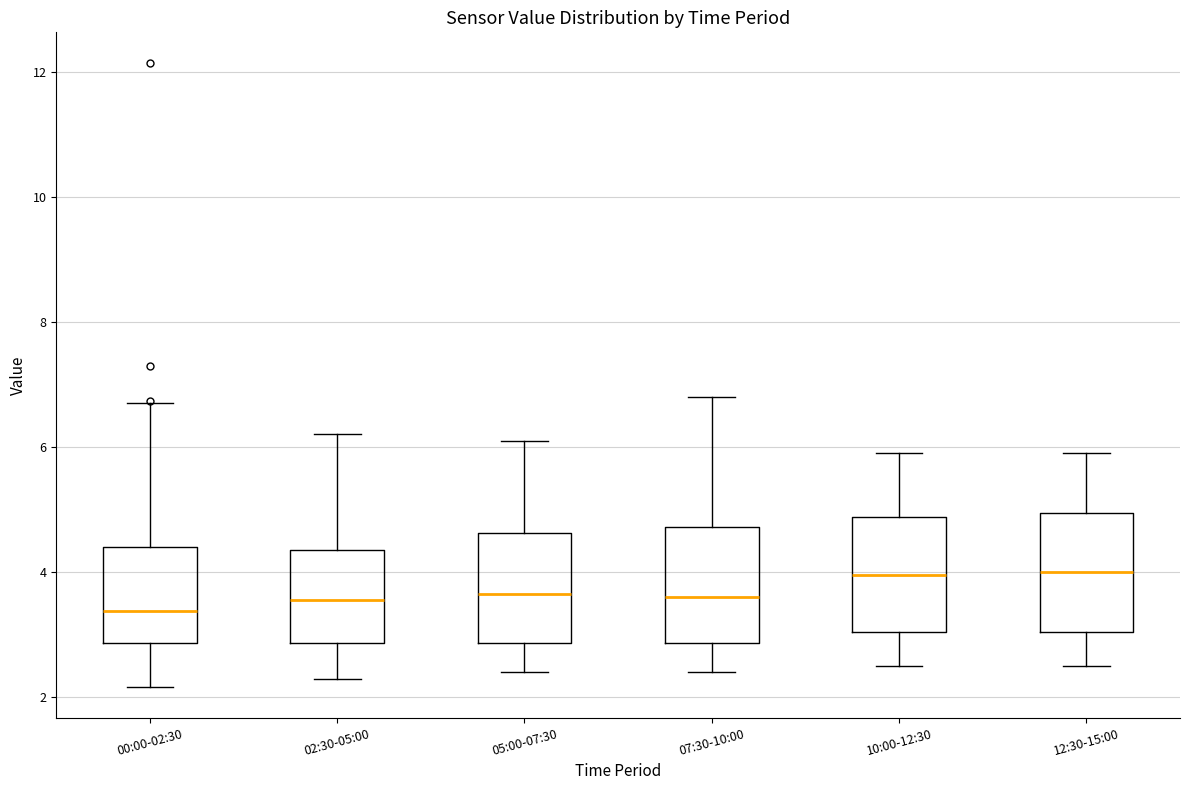

Reading left to right, transcribe this box plot: for each box, give where its median line is, the range the box spans, and where its two whiskers end, as read against the y-axis. The values are not printed on the chart, so give them approximately, as read against the axis.

00:00-02:30: median 3.4, box 2.8 to 4.4, whiskers 2.2 to 6.8
02:30-05:00: median 3.6, box 2.8 to 4.4, whiskers 2.4 to 6.2
05:00-07:30: median 3.6, box 2.8 to 4.6, whiskers 2.4 to 6.2
07:30-10:00: median 3.6, box 2.8 to 4.8, whiskers 2.4 to 6.8
10:00-12:30: median 4.0, box 3.0 to 4.8, whiskers 2.6 to 6.0
12:30-15:00: median 4.0, box 3.0 to 5.0, whiskers 2.6 to 6.0